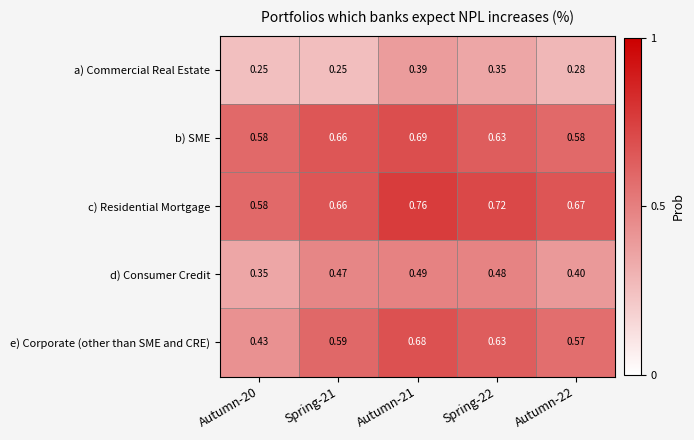

How many series are shown in this chart?

5